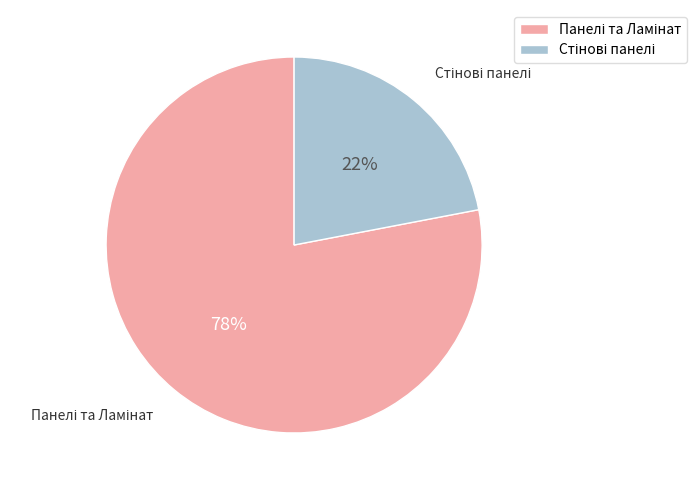

Is there a majority slice in this chart?

Yes